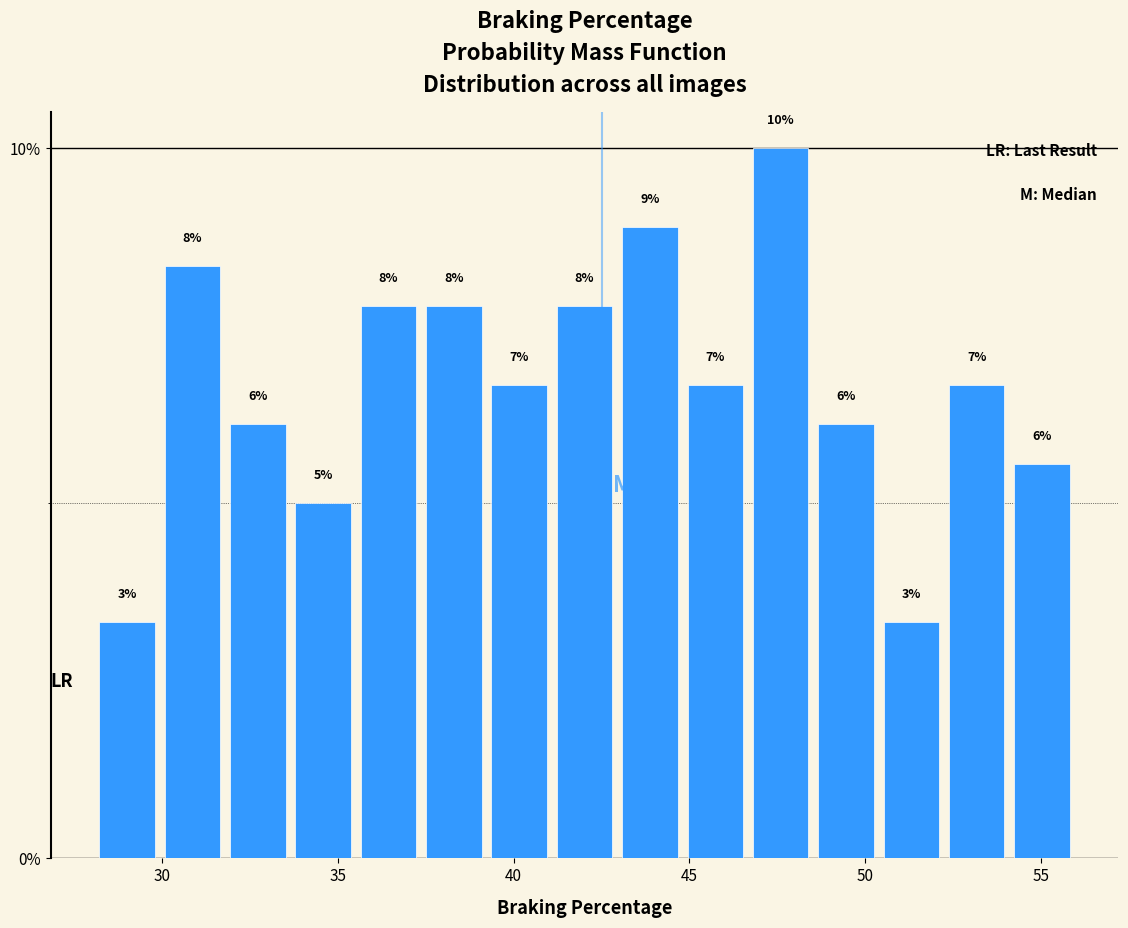

Around what value on the x-axis is the tallest bar? Give the approximate position of its centre, as read against the axis.

47.5